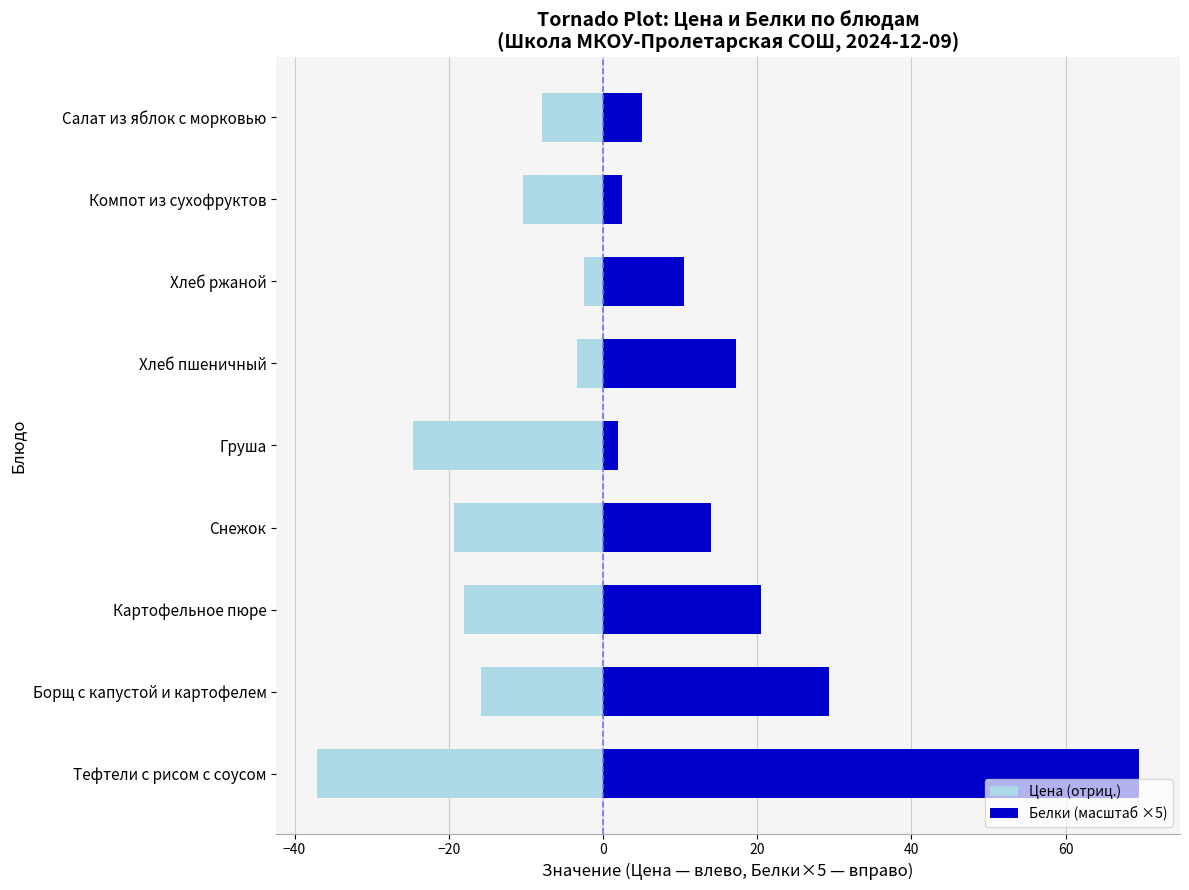

What is the value of the Белки (масштаб ×5) bar at the 3rd from the left?

20.5